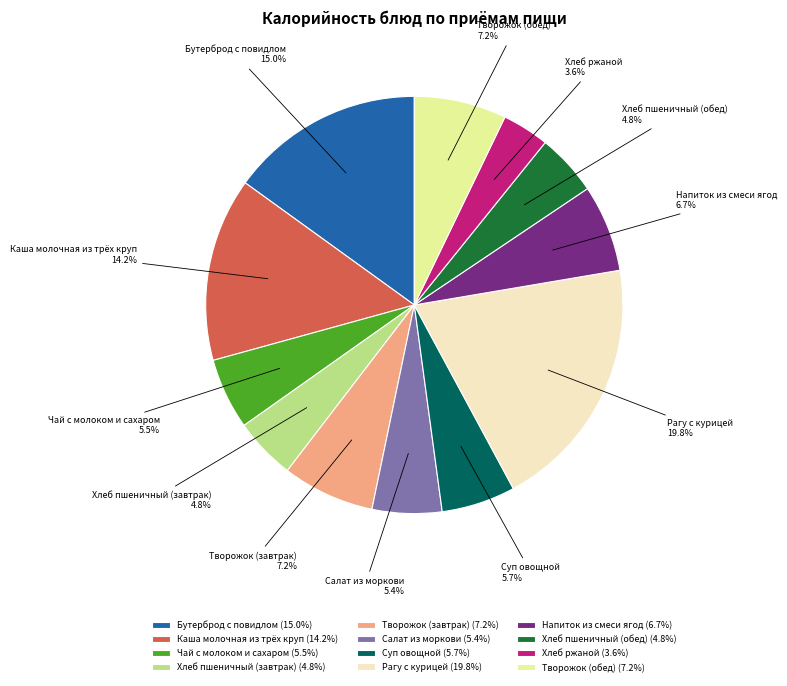

Is there a majority slice in this chart?

No